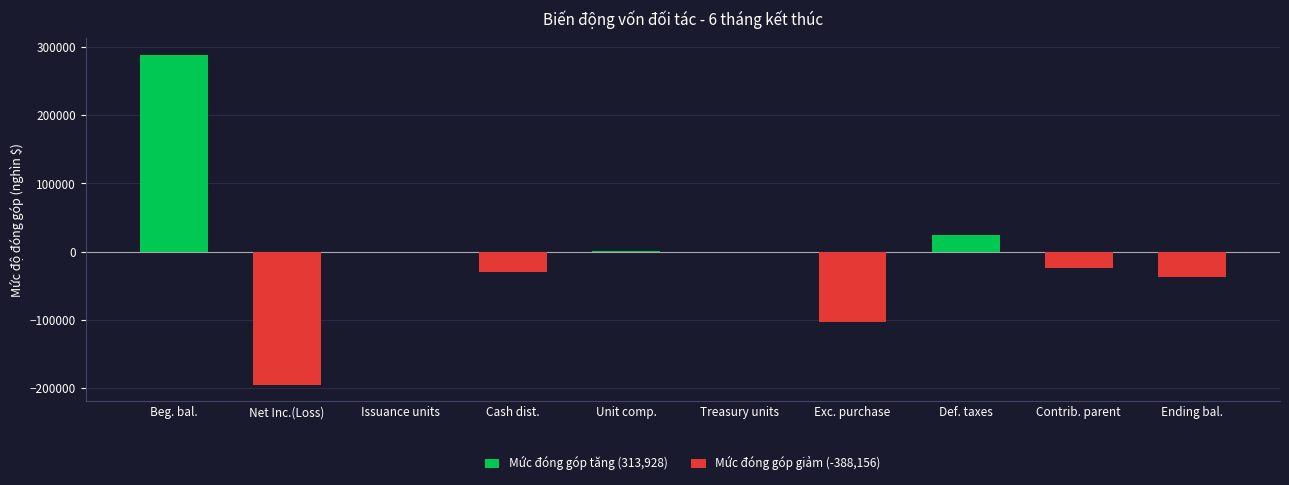

At which category does the chart reach its minimum across all series?

Net Income (Loss)